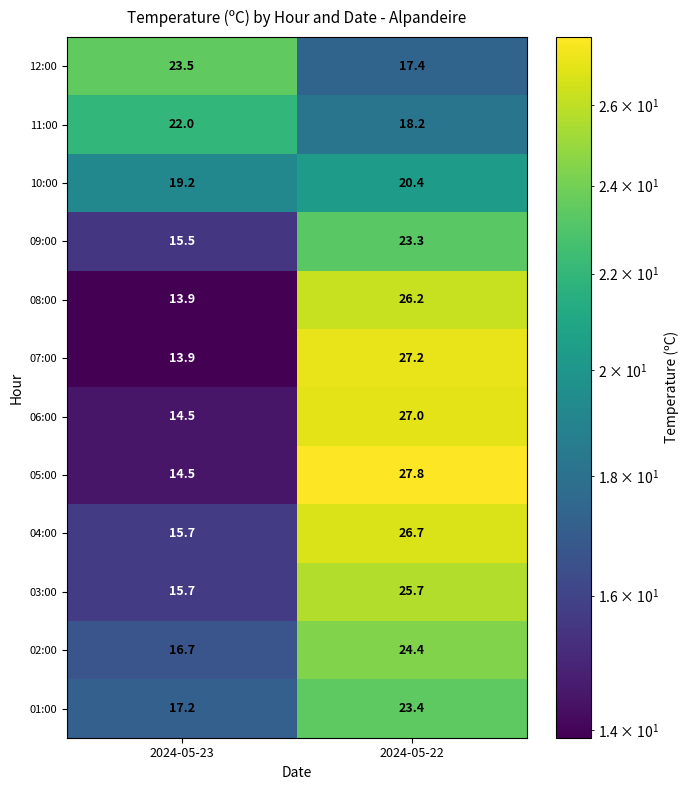

Reading left to right, transcribe all the data shown in this chart.

12:00: 23.5	17.4
11:00: 22.0	18.2
10:00: 19.2	20.4
09:00: 15.5	23.3
08:00: 13.9	26.2
07:00: 13.9	27.2
06:00: 14.5	27.0
05:00: 14.5	27.8
04:00: 15.7	26.7
03:00: 15.7	25.7
02:00: 16.7	24.4
01:00: 17.2	23.4